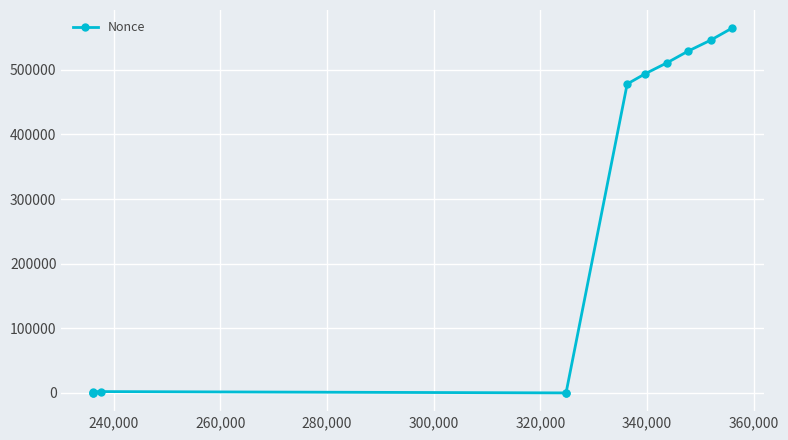

Count the number of values greater than 478127.

5